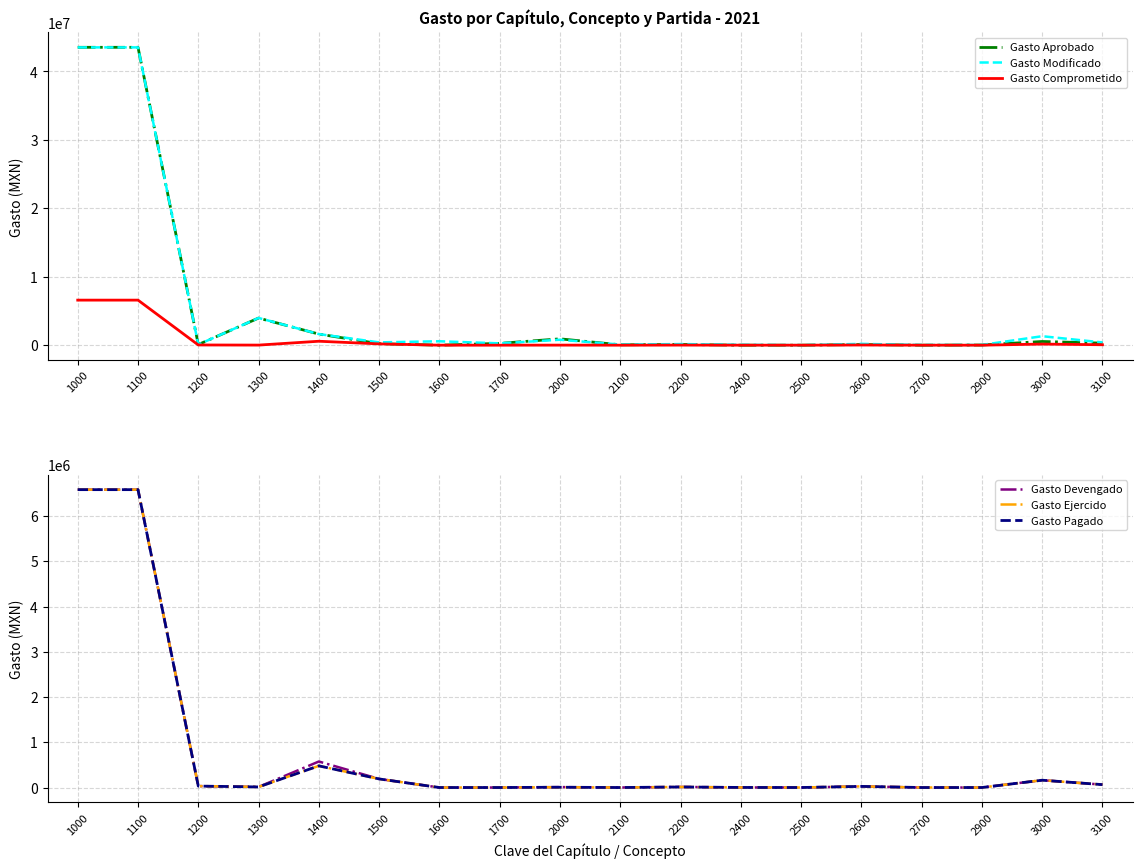

Is this an area chart (filled region under the line)?

No